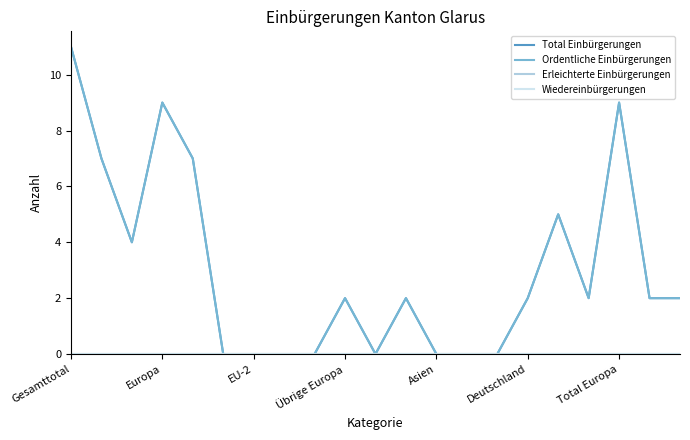

Is this an area chart (filled region under the line)?

No